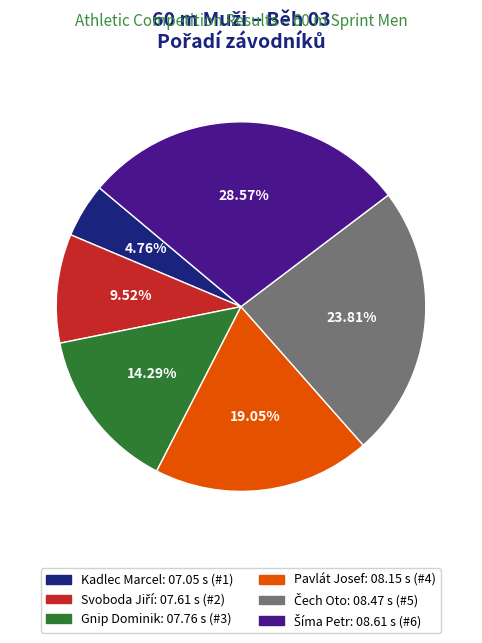

Which slice is the smallest?

Kadlec Marcel